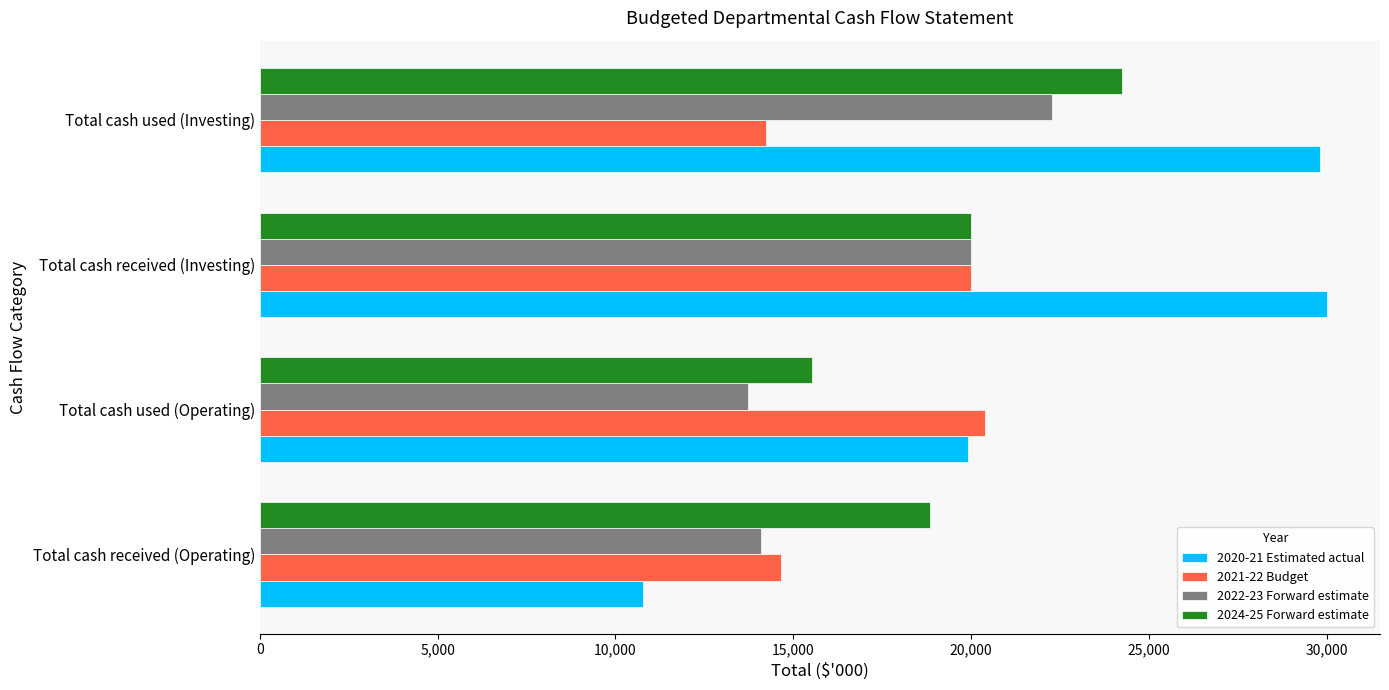

What is the lowest value of the 2022-23 Forward estimate series?

13725